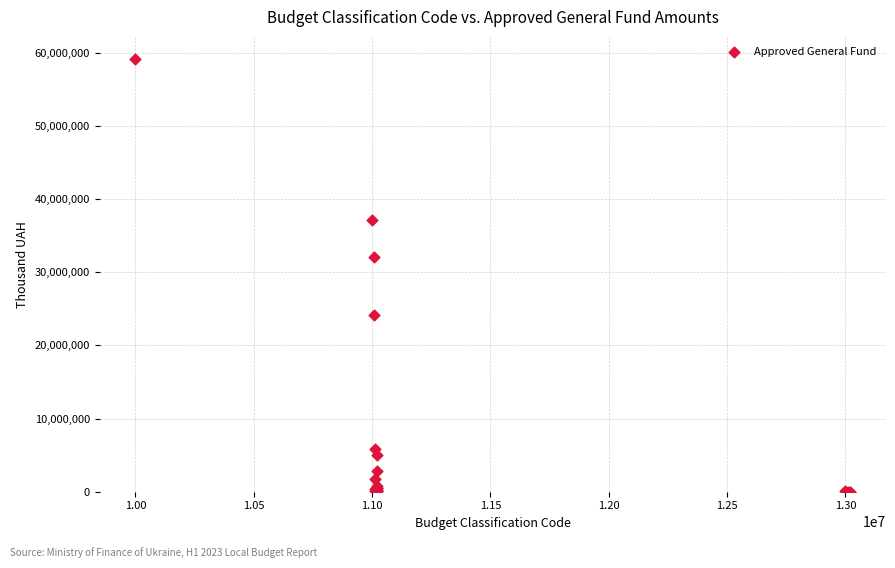

What Y value in the scatter plot is closest to 29601964?

32117164.5